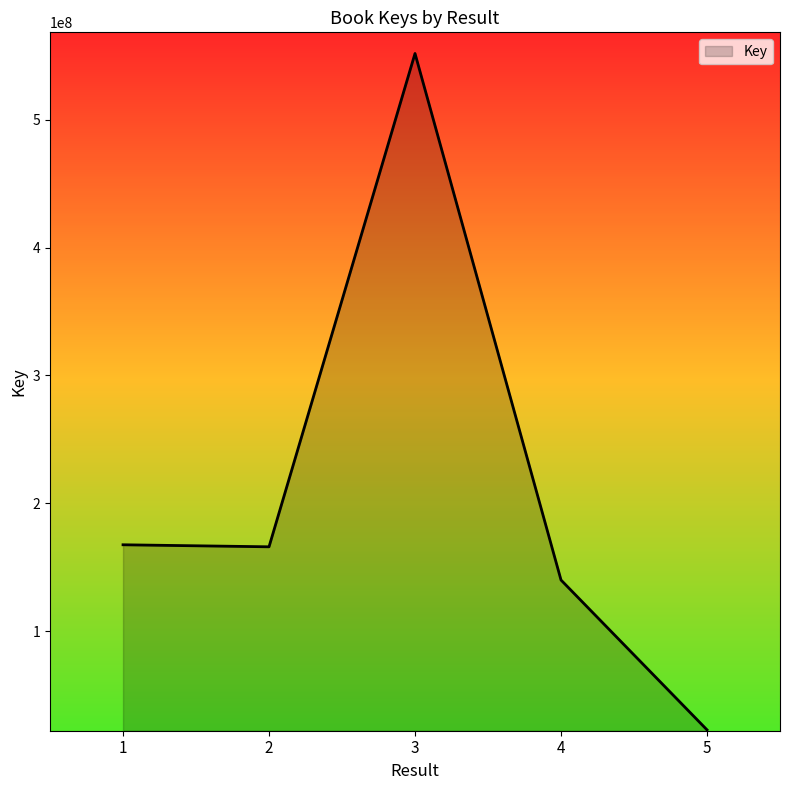

How many interior local peaks (higher than both neighbors) does the data have?

1